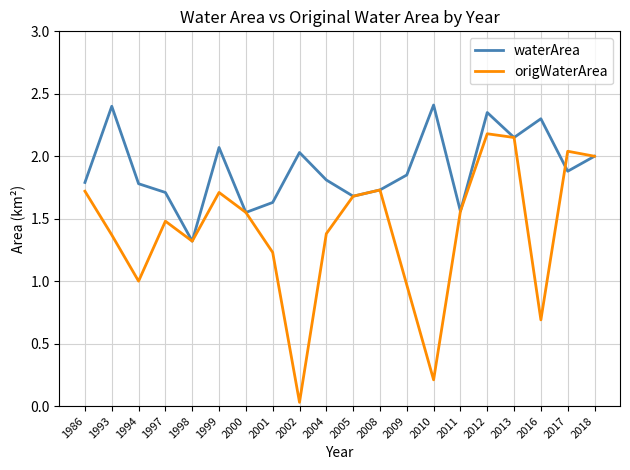

At which category does origWaterArea reach its first local valley?

1994